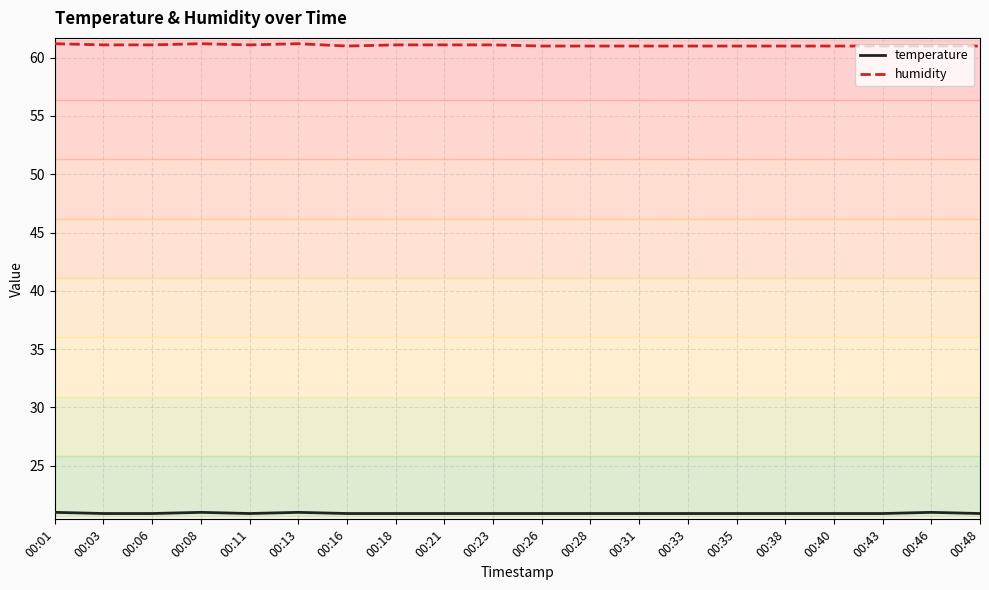

What is the spread (max minus min) of values at 00:43?

40.1